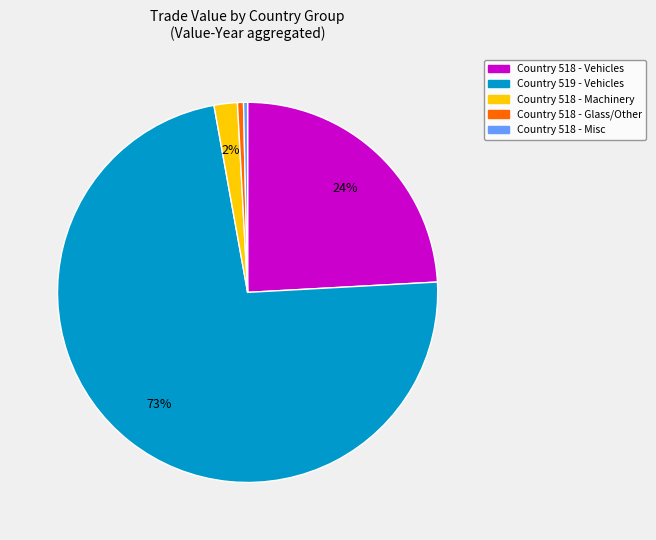

Does any single category account for the majority?

Yes